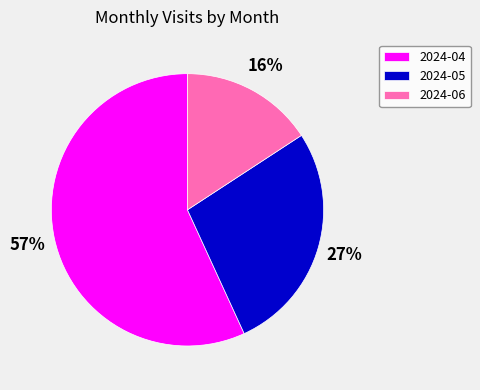

How many slices are in this pie chart?

3